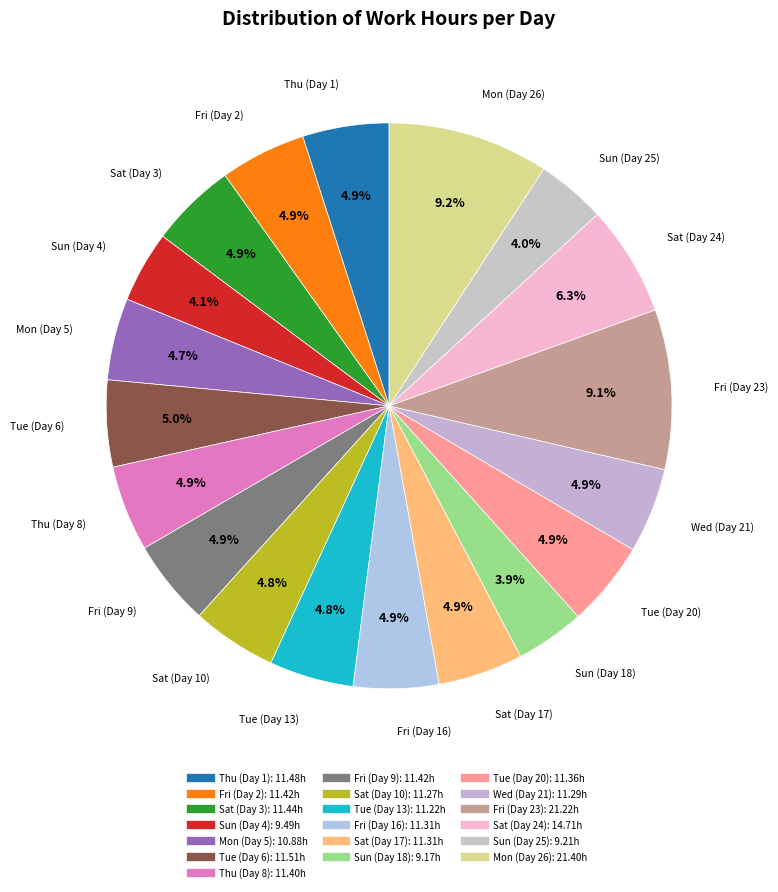

Count the number of slices in the pie.

19